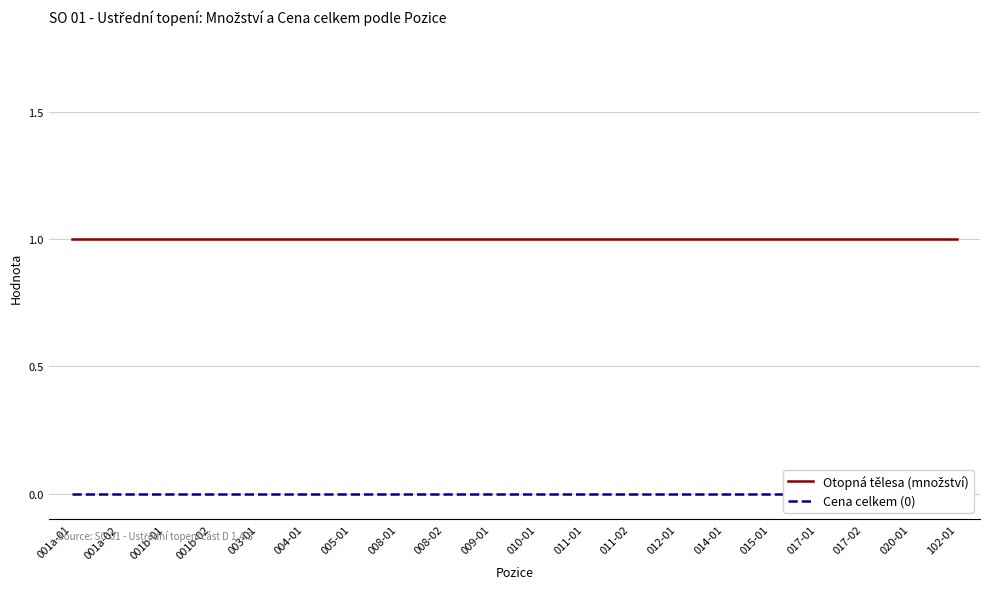

What is the label of the 4th point from the left?

001b-02